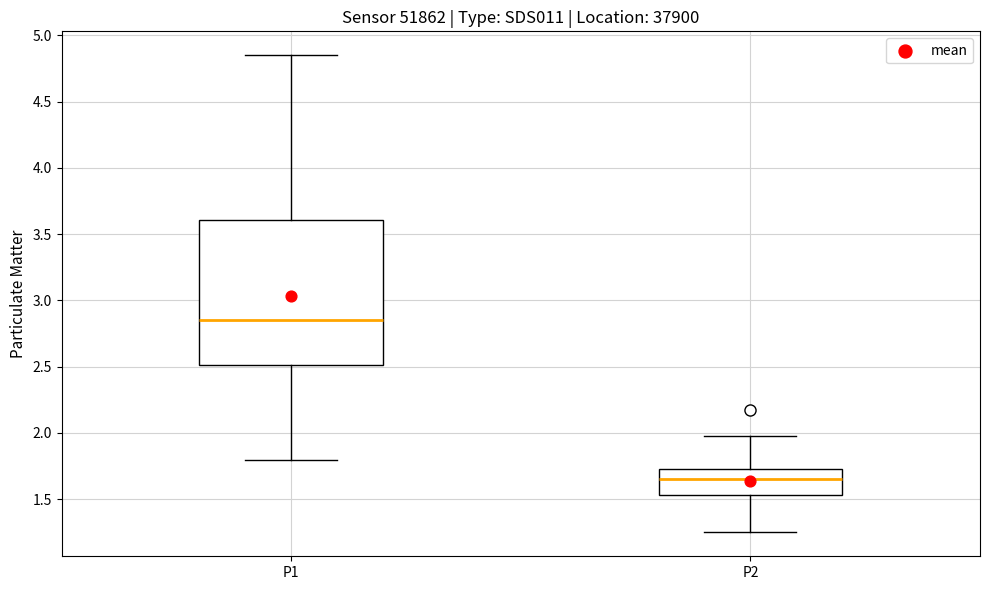

Reading left to right, read every box against the y-axis: the position of its median line, the range the box covers, and the ends of its whiskers. The values are not printed on the chart, so give them approximately, as read against the axis.

P1: median 2.85, box 2.50 to 3.60, whiskers 1.80 to 4.85
P2: median 1.65, box 1.55 to 1.75, whiskers 1.25 to 2.00